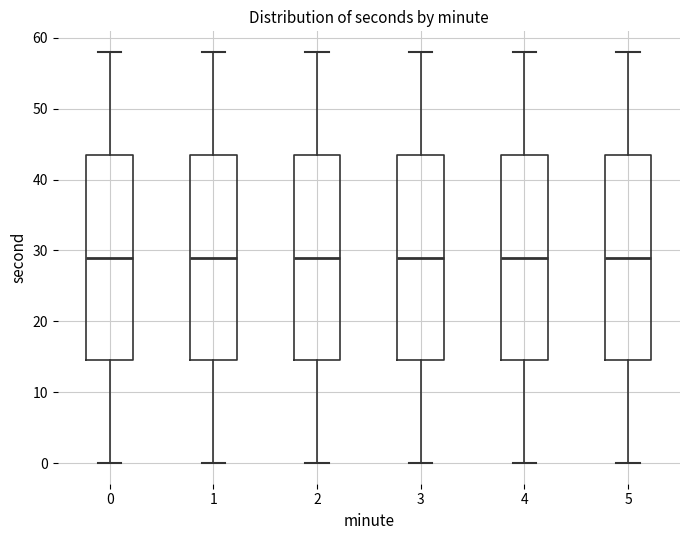

Reading left to right, transcribe this box plot: for each box, give where its median line is, the range the box spans, and where its two whiskers end, as read against the y-axis. The values are not printed on the chart, so give them approximately, as read against the axis.

0: median 29, box 15 to 44, whiskers 0 to 58
1: median 29, box 15 to 44, whiskers 0 to 58
2: median 29, box 15 to 44, whiskers 0 to 58
3: median 29, box 15 to 44, whiskers 0 to 58
4: median 29, box 15 to 44, whiskers 0 to 58
5: median 29, box 15 to 44, whiskers 0 to 58